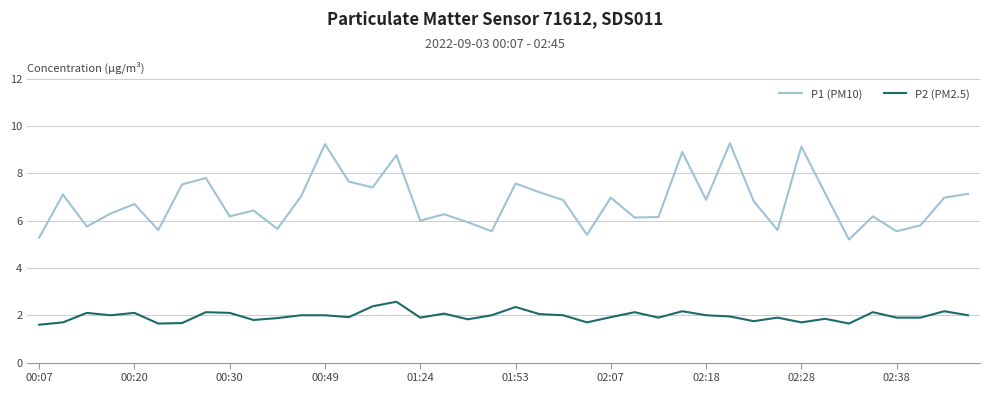

True or false: P2 (PM2.5) and P1 (PM10) cross at least once.

False